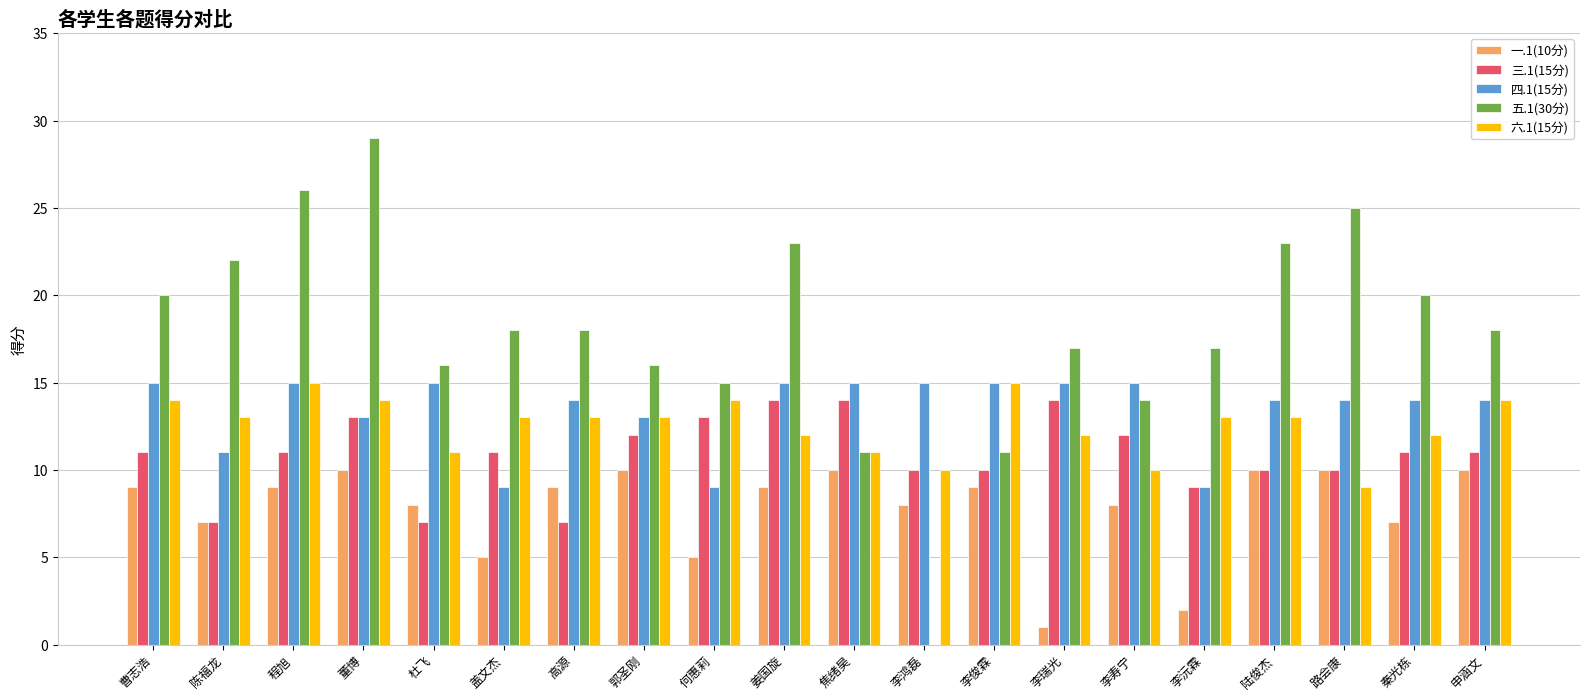

Which series changed the most between 焦绪昊 and 路会康?

五.1(30分)